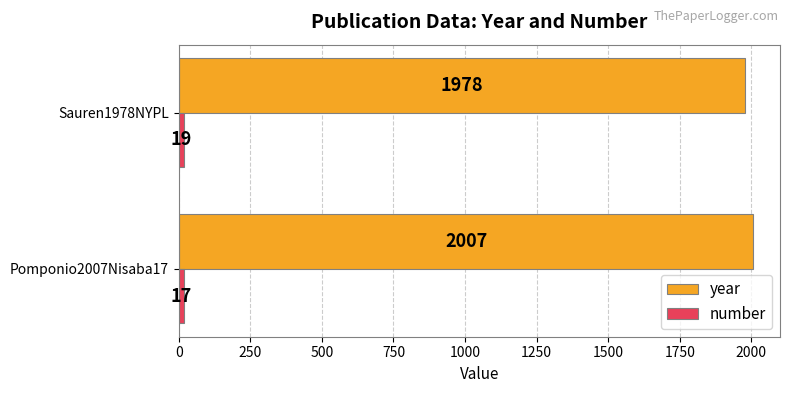

At how many categories does at least one series exceed 1526?

2